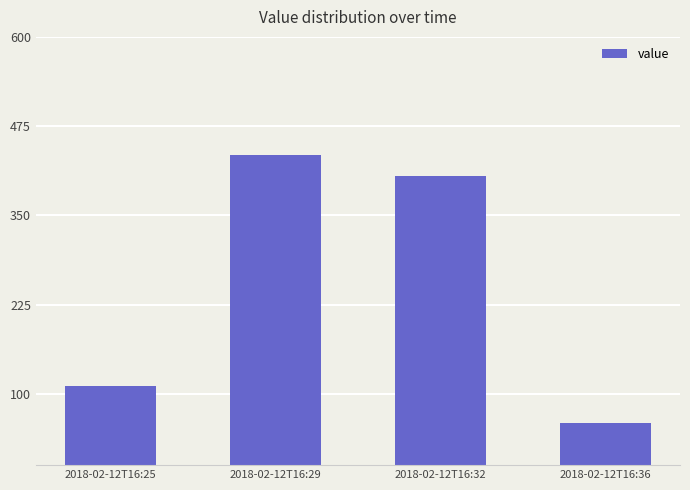

What is the value of the 4th bar from the left?

59.0